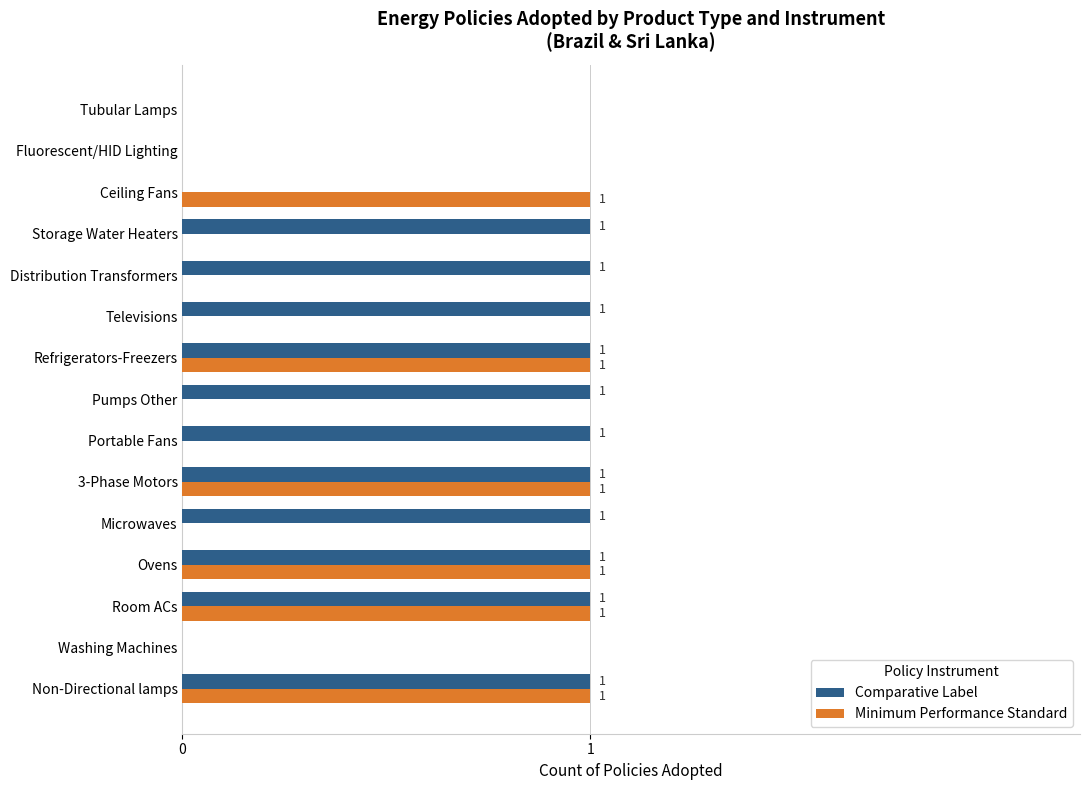

Which series has the largest total across all categories?

Comparative Label